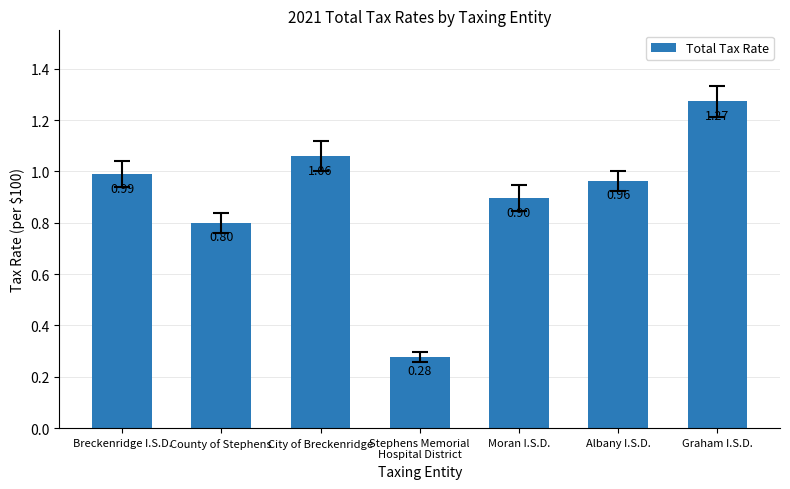

Are the bars grouped side by side (vs. stacked)?

No